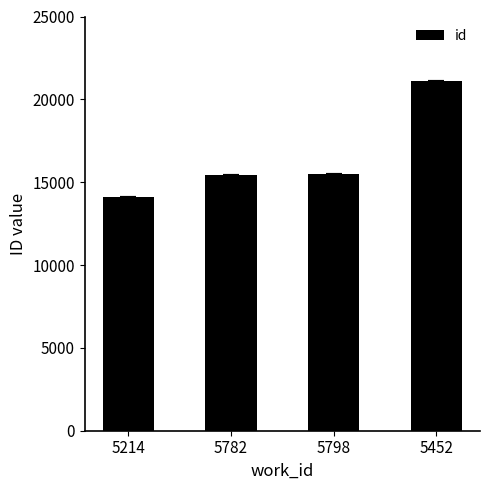

What is the change in value from 5214 to 5452?

+7012